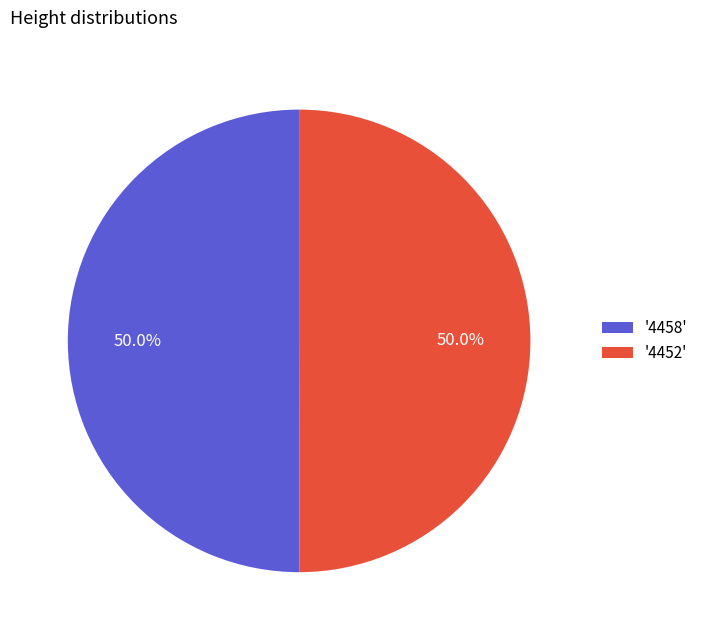

What is the ratio of the value at '4452' to the value at '4458'?

1.0